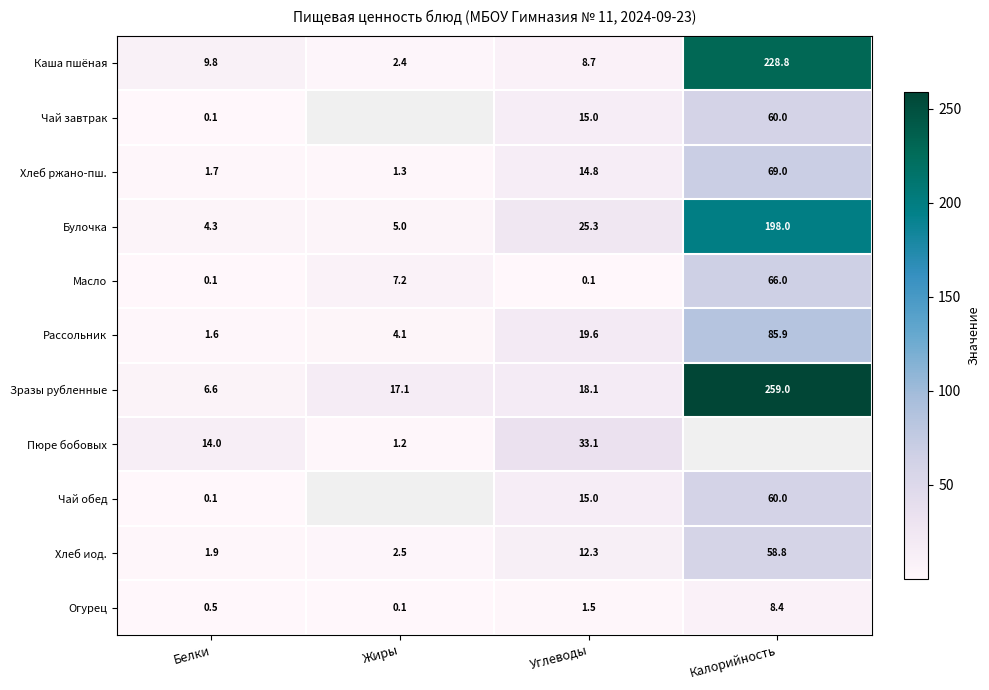

True or false: Чай обед has a value of 0.1 at Белки.

True